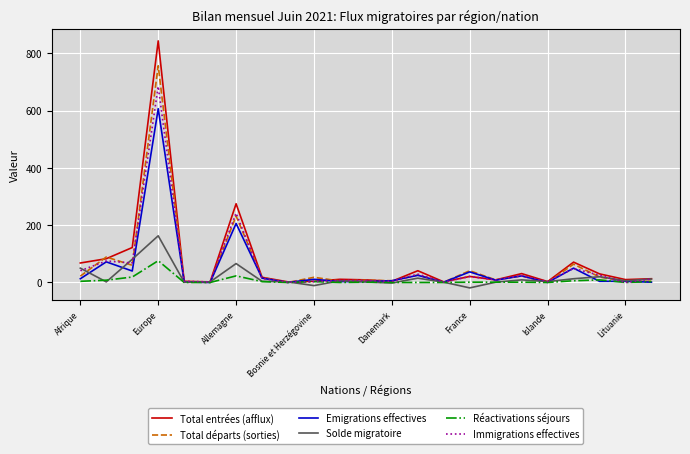

Which series has the widest spread of values?

Total entrées (afflux)